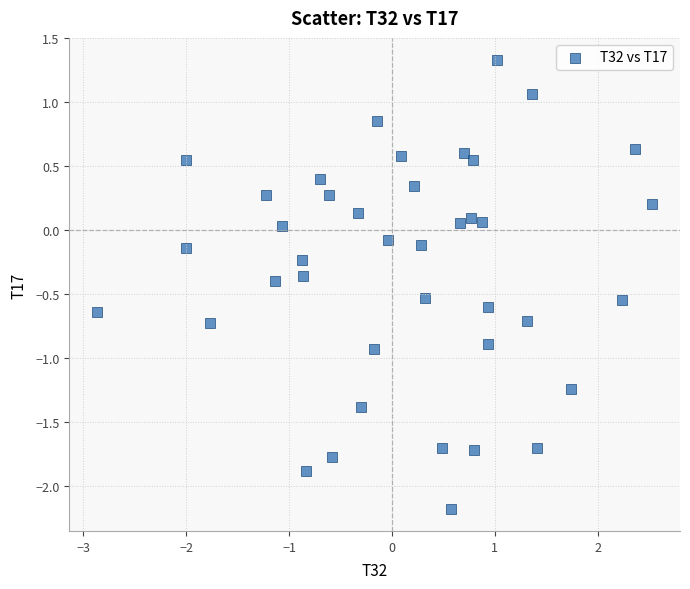

What is the range of Y values (max minus min)?

3.5